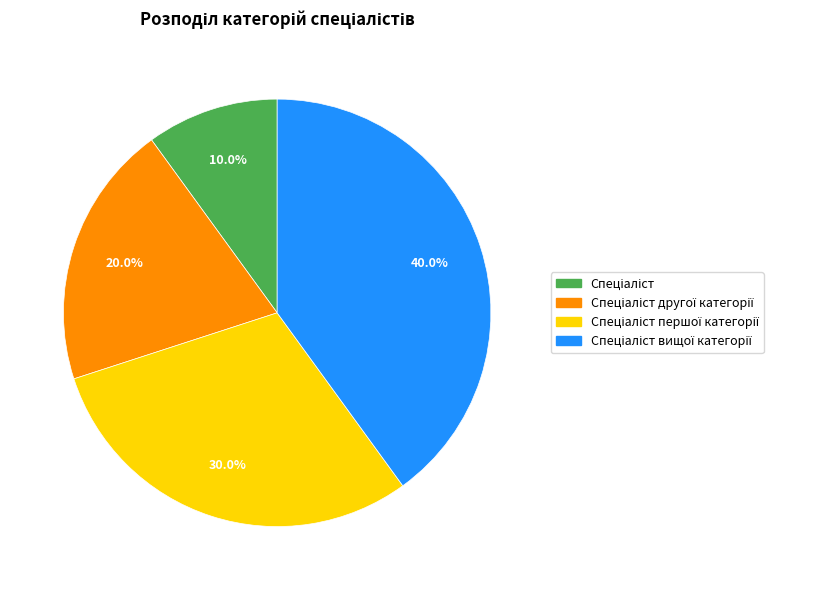

Is there any slice that represents more than half of the pie?

No